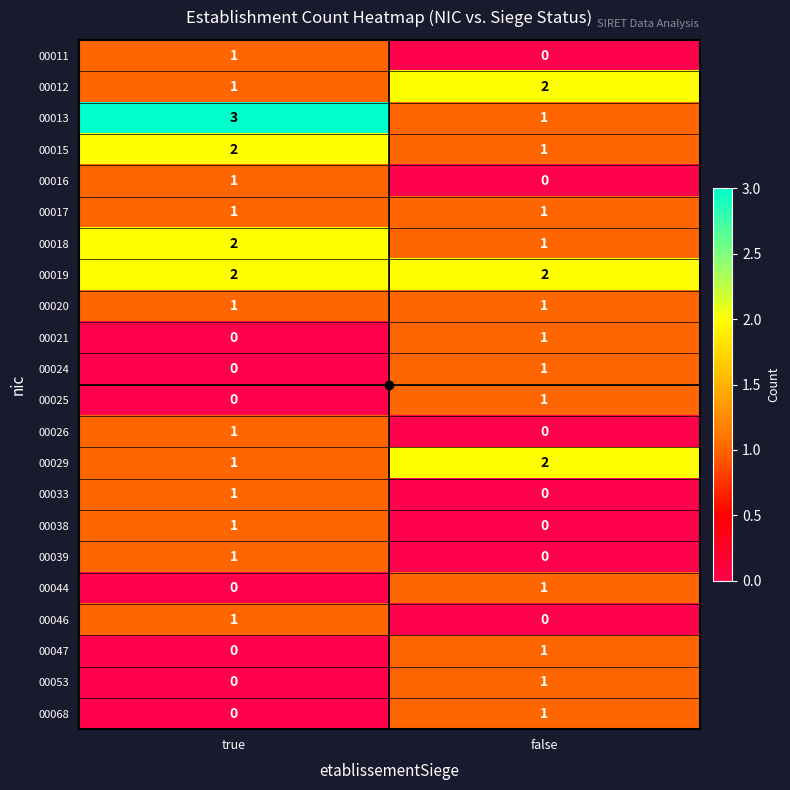

At which label does 00024 reach its peak?

false